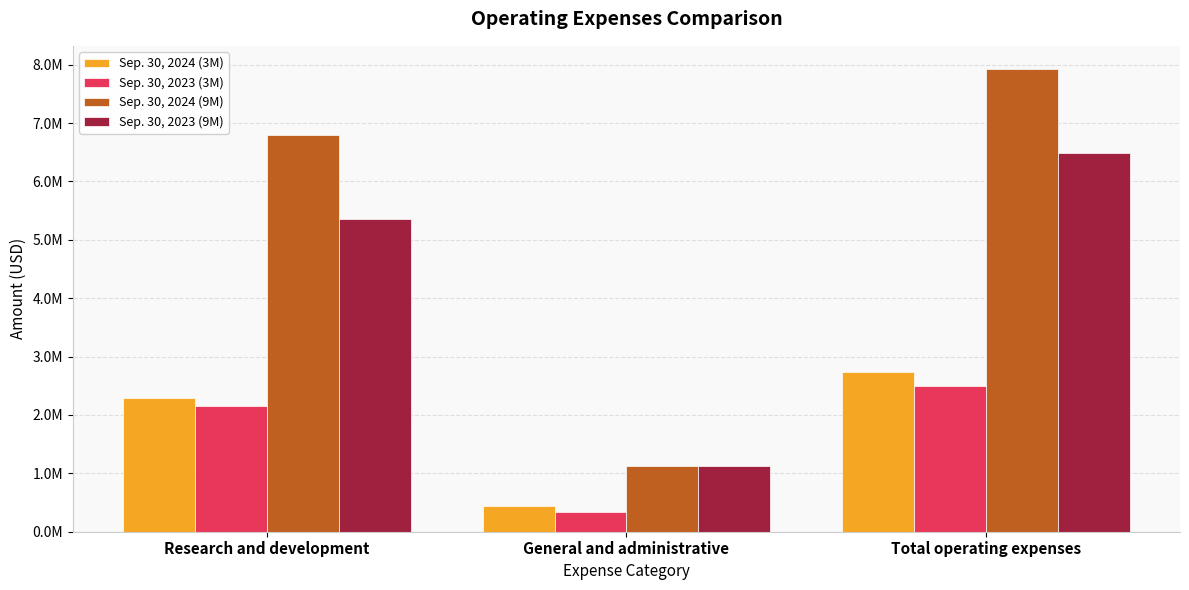

What are all the series names shown in the legend?

Sep. 30, 2024 (3M), Sep. 30, 2023 (3M), Sep. 30, 2024 (9M), Sep. 30, 2023 (9M)